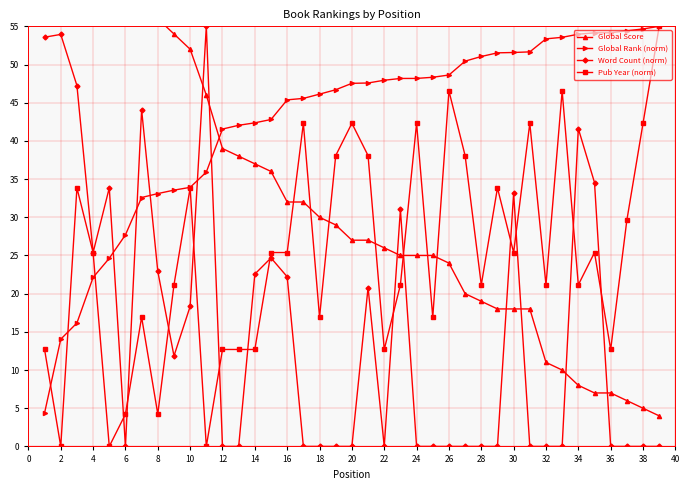

How many intersections are there between Pub Year (norm) and Word Count (norm)?

13